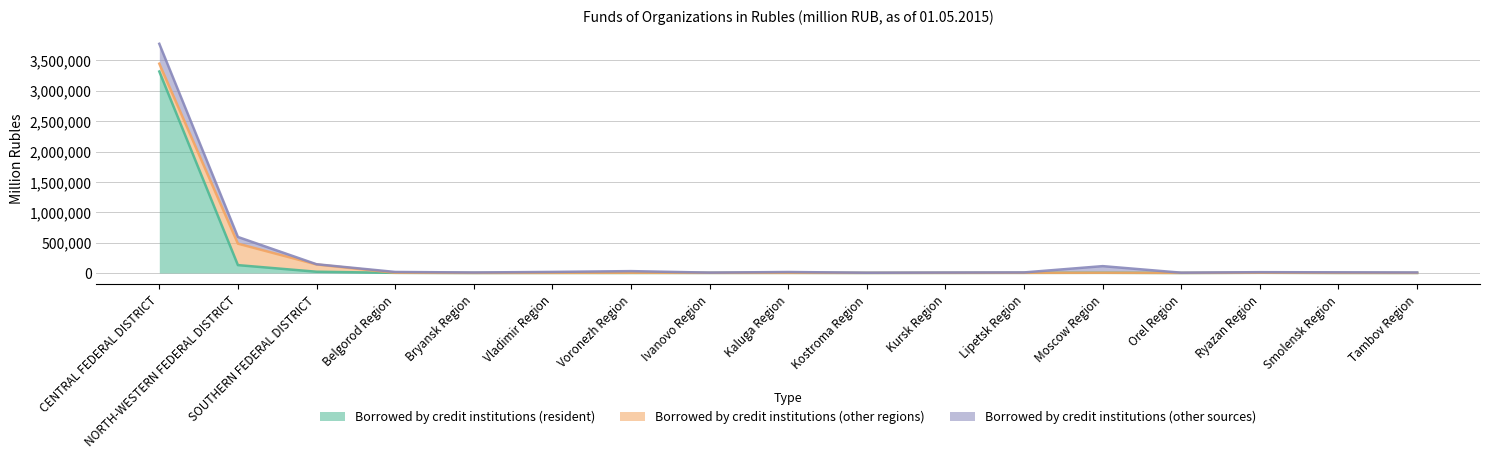

What is the total value across all series at SOUTHERN FEDERAL DISTRICT?

143349